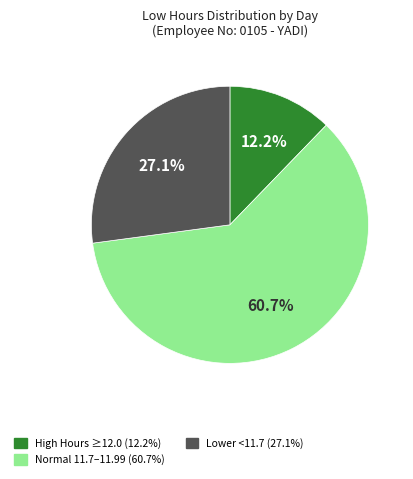

Does any single category account for the majority?

Yes